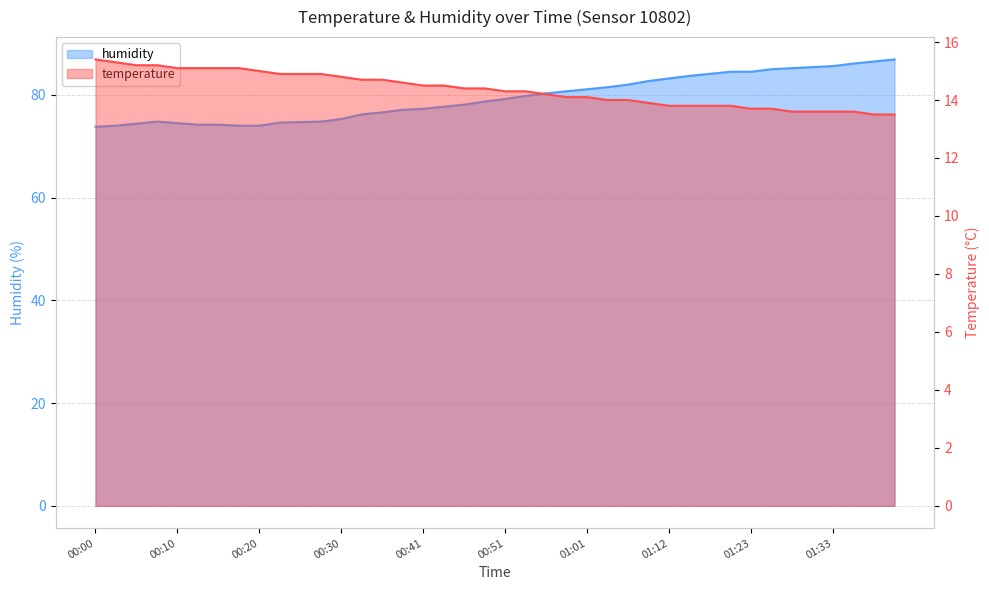

At how many categories does at least one series exceed 60?

40